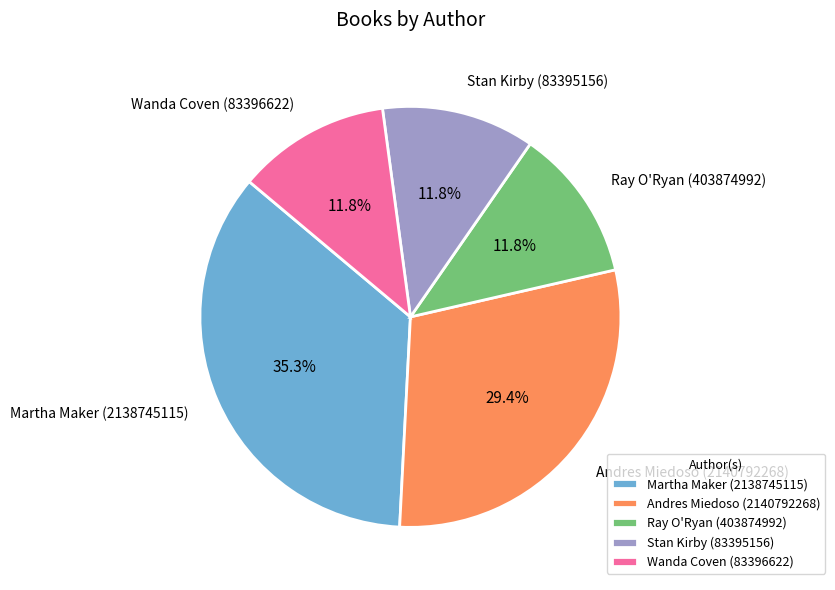

True or false: Wanda Coven (83396622) accounts for 12% of the total.

True